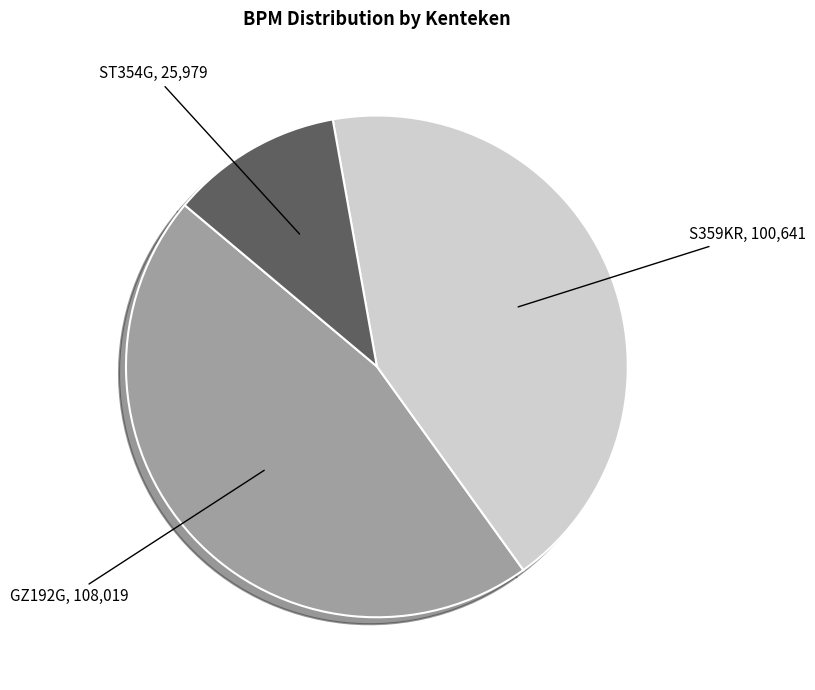

Is there a majority slice in this chart?

No